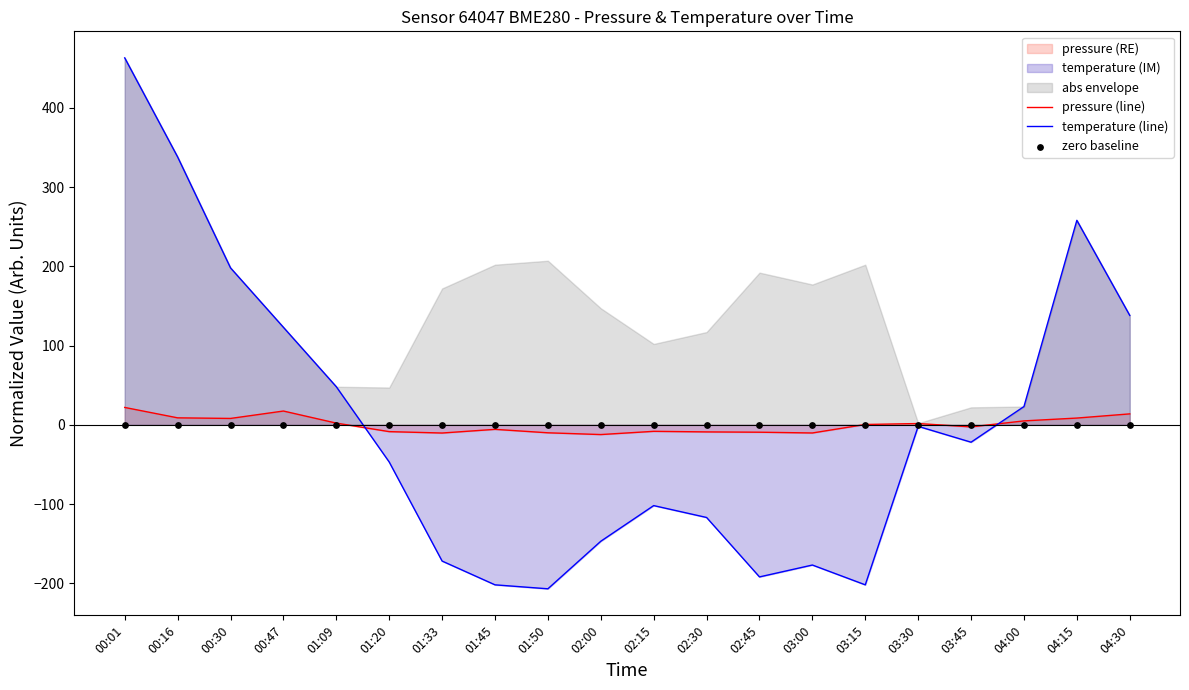

At which category is the sum across all series the highest?

00:01